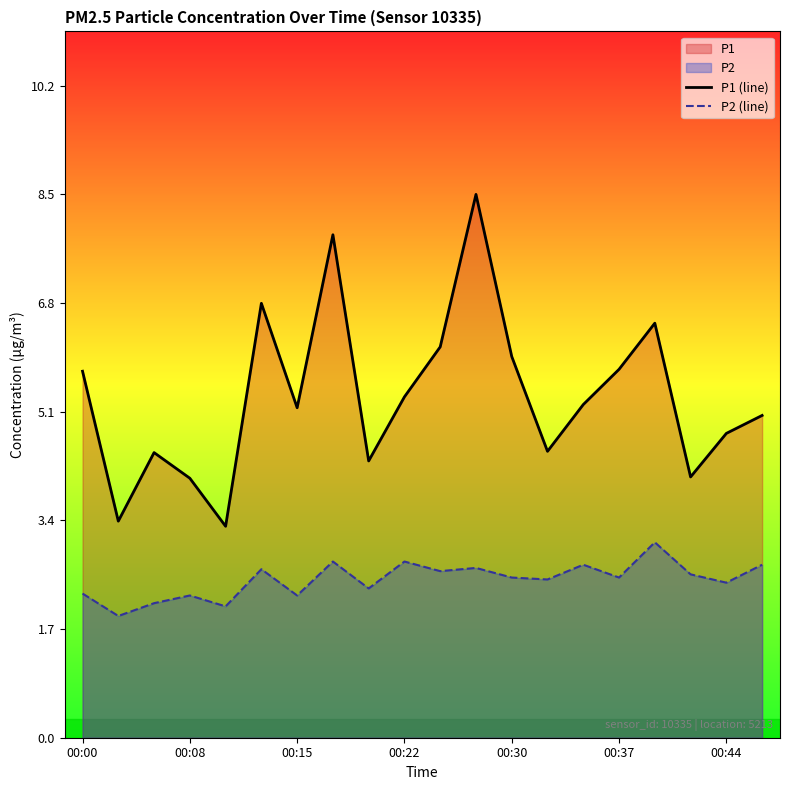

At which category is the sum across all series the highest?

11